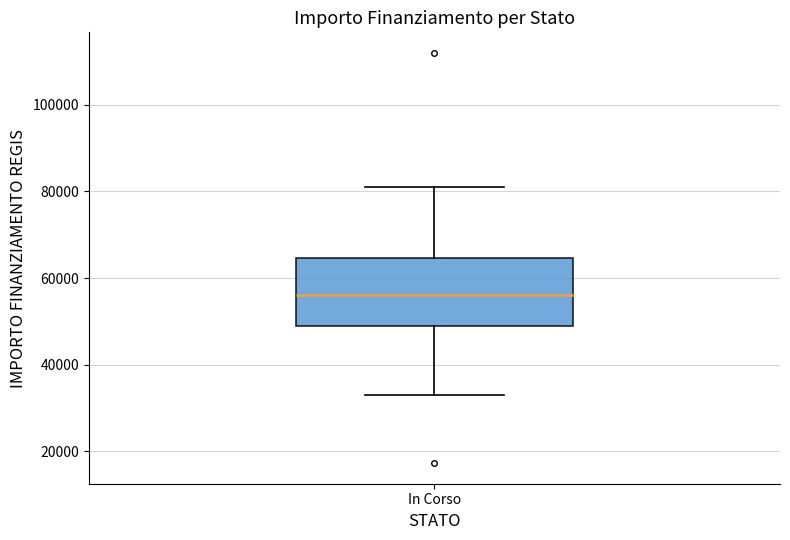

Read this box plot against the y-axis: the position of the median line, the range covered by the box, and the ends of both whiskers. The values are not printed on the chart, so give them approximately, as read against the axis.

median 56000, box 50000 to 64000, whiskers 32000 to 80000